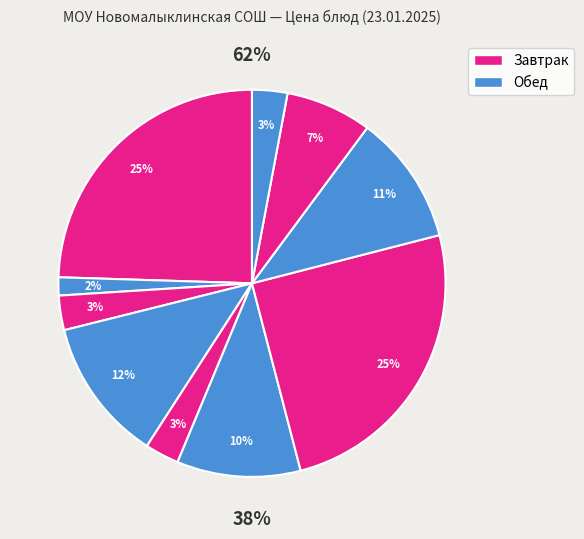

To the nearest percent, what percentage of the pie is Птица отварная?

25%